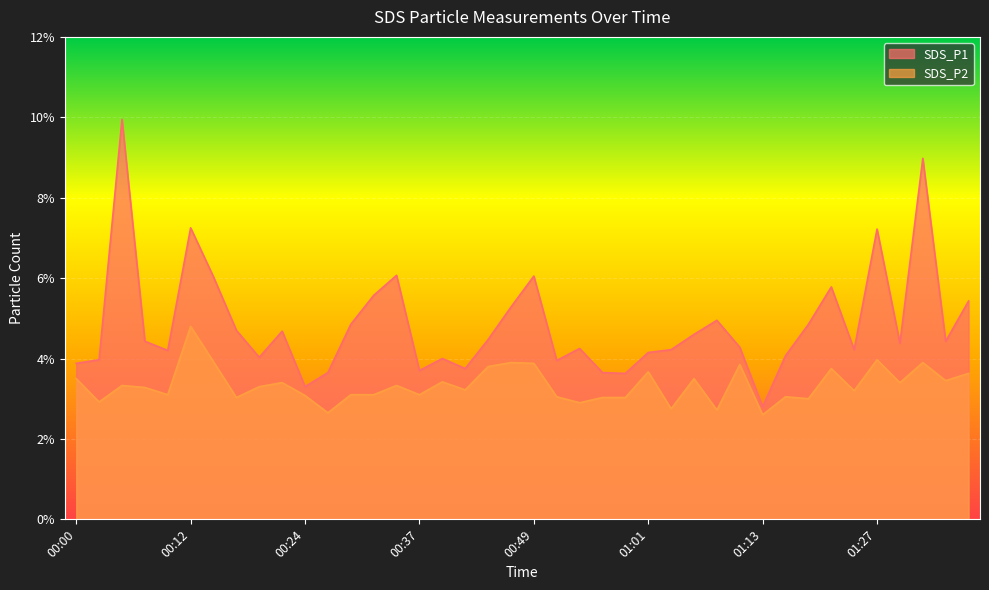

What is the highest value of the SDS_P1 series?

9.9